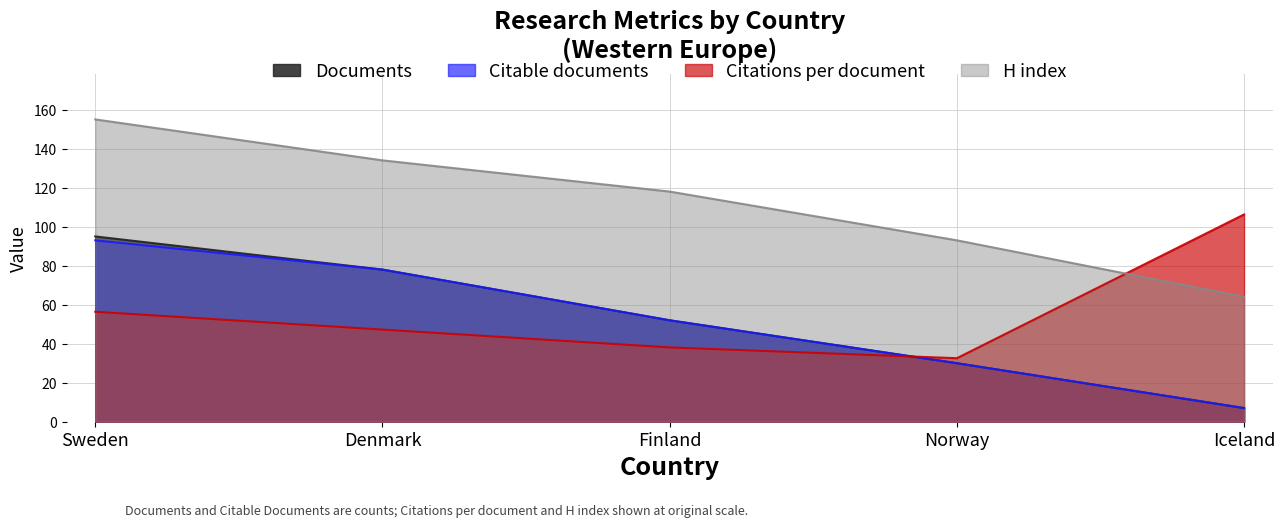

How many times do H index and Citations per document cross each other?

1